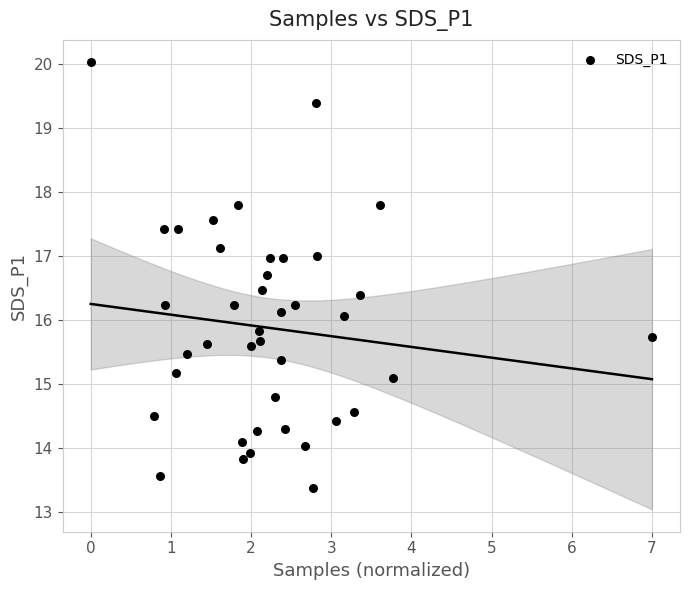

What is the range of Y values (max minus min)?

6.7